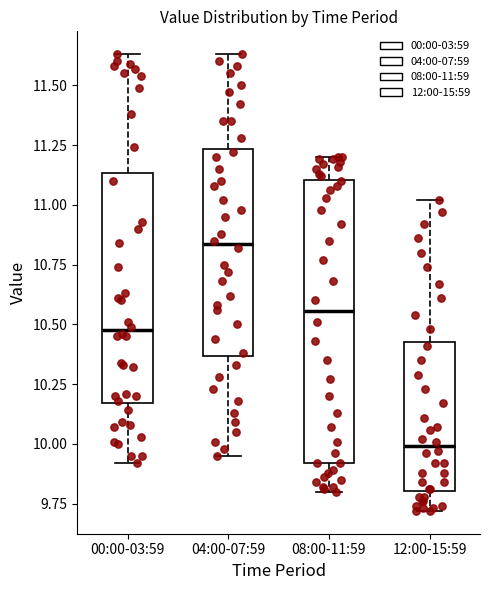

Which box is the tallest, from its lower edge to its upper edge?

08:00-11:59